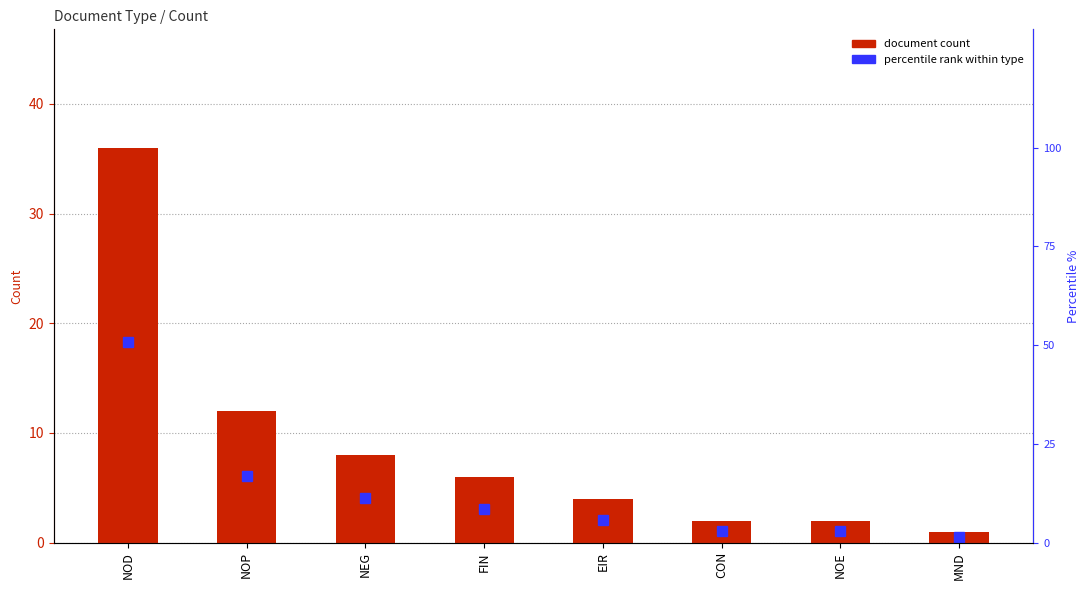

Which has a higher value, MND or FIN?

FIN